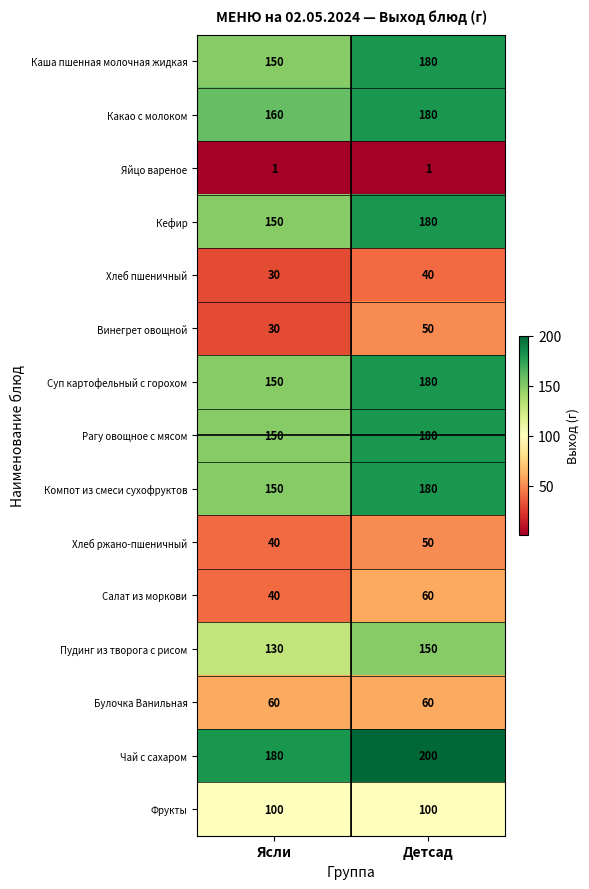

What is the approximate value of Фрукты at Ясли?

100